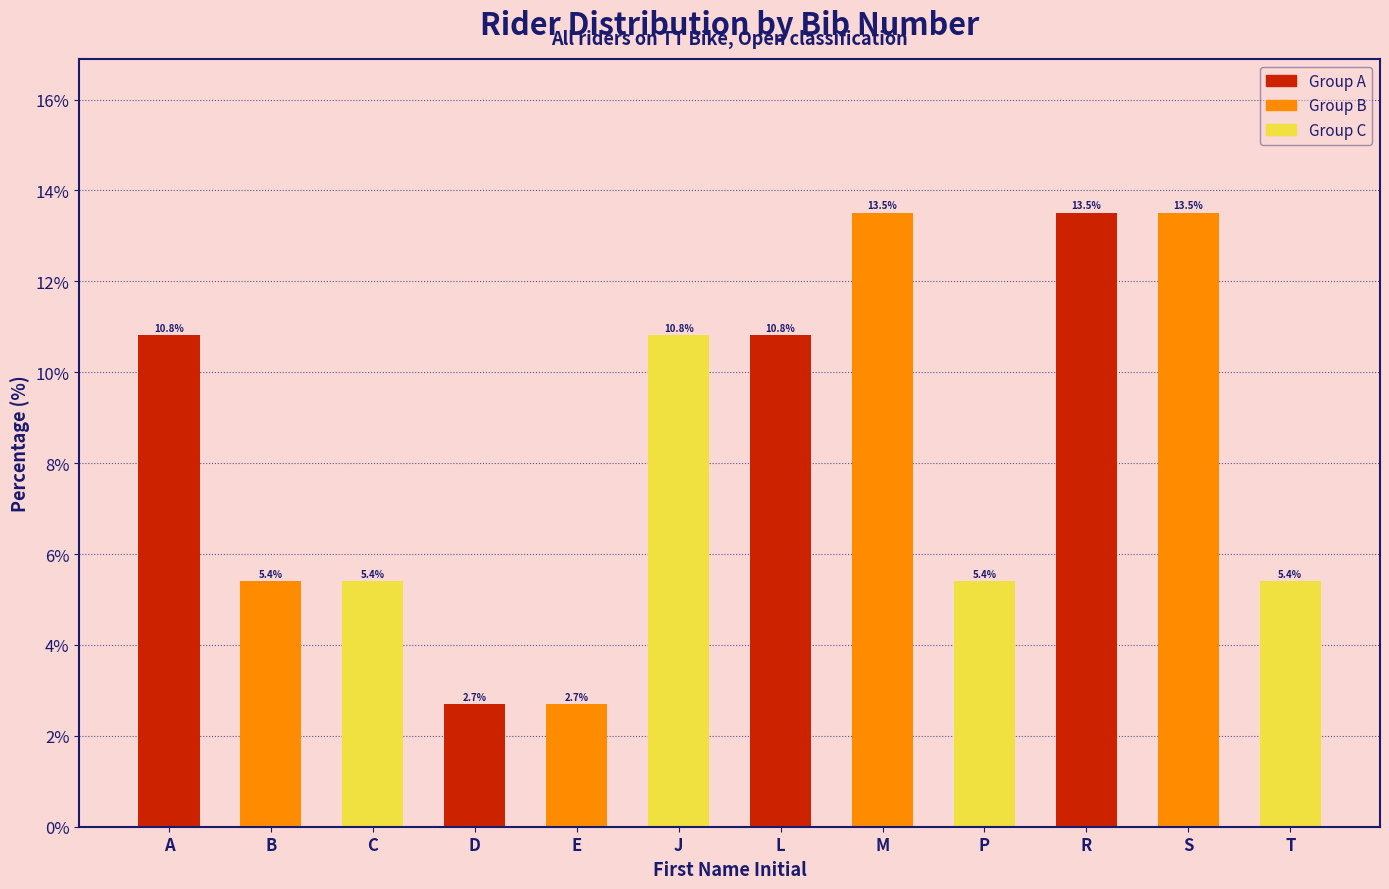

Reading right to left, what are all the values shown in this chart?

5.4	13.5	13.5	5.4	13.5	10.8	10.8	2.7	2.7	5.4	5.4	10.8